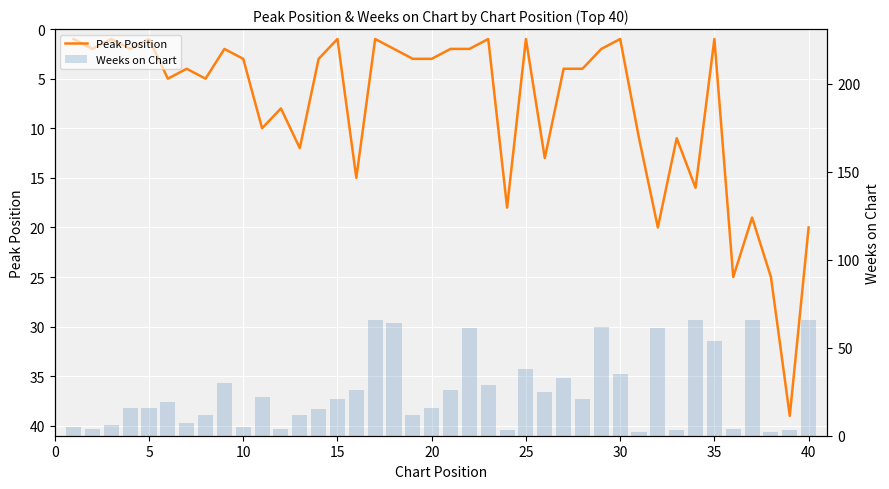

What are all the series names shown in the legend?

Peak Position, Weeks on Chart